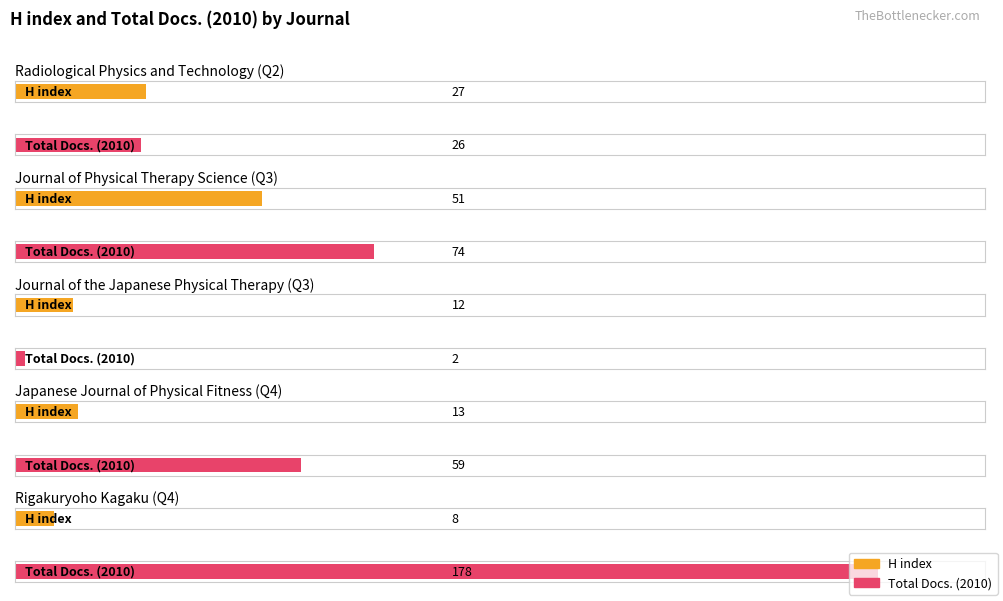

What is the spread (max minus min) of values at Journal of the Japanese Physical Therapy?

10